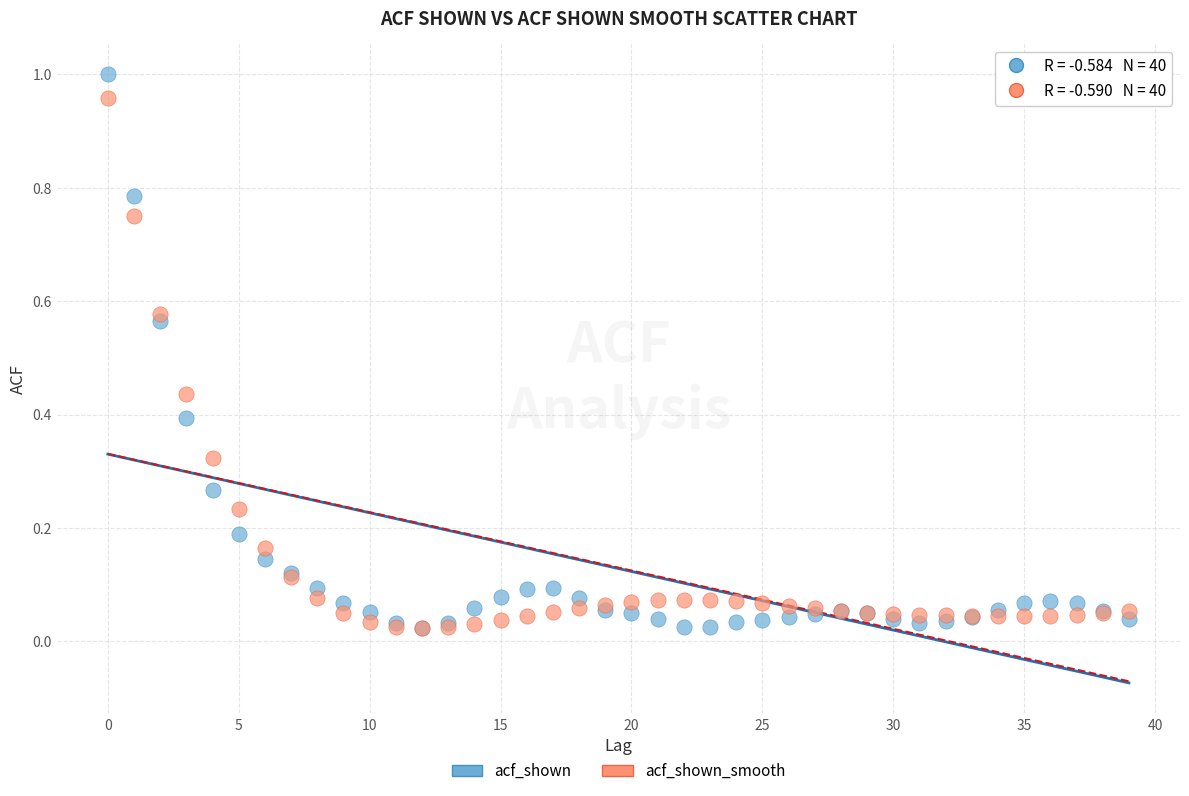

Which series has the widest spread of Y values?

acf_shown